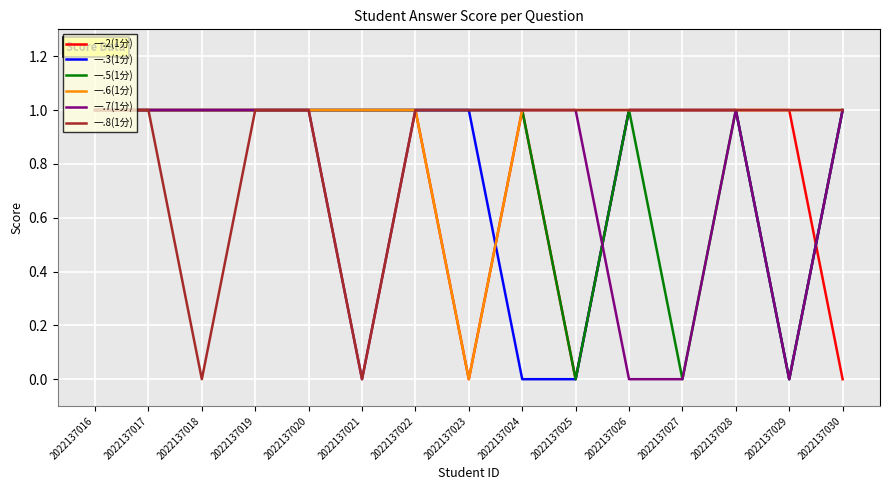

Which series changed the most between 2022137016 and 2022137026?

一.7(1分)